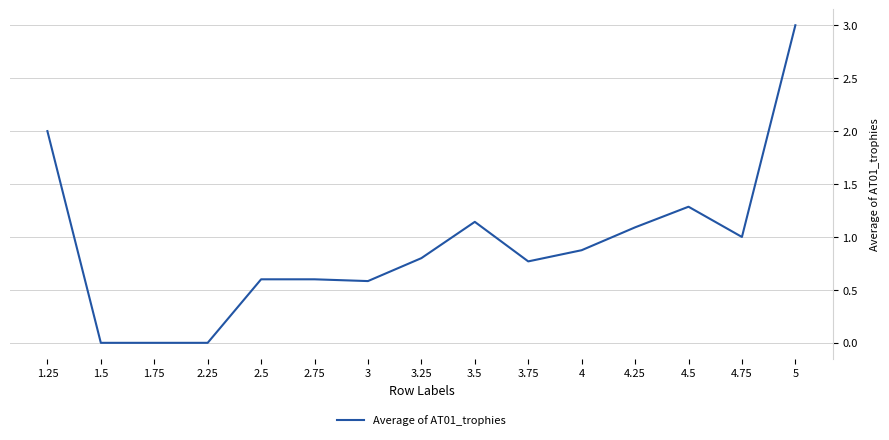

At which category does the chart reach its peak across all series?

5